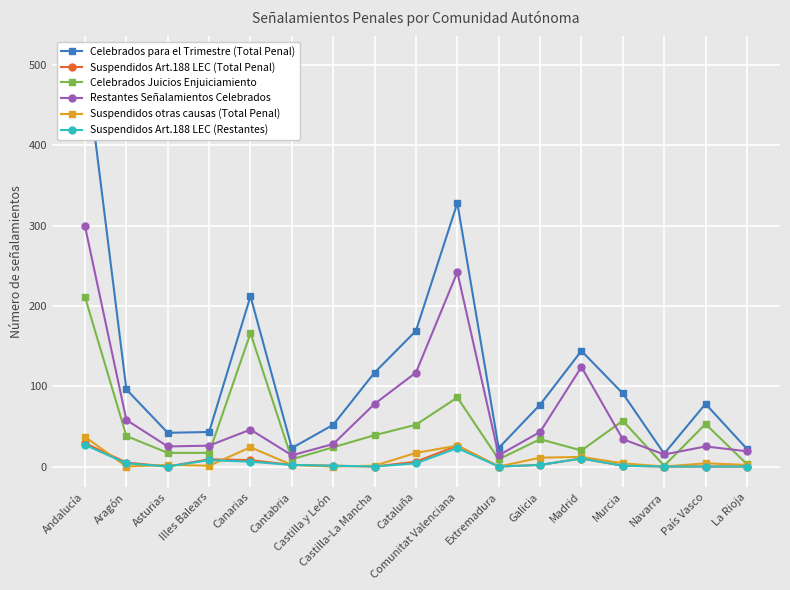

Rank the categories by Restantes Señalamientos Celebrados value from highest to lowest.

Andalucía, Comunitat Valenciana, Madrid, Cataluña, Castilla-La Mancha, Aragón, Canarias, Galicia, Murcia, Castilla y León, Illes Balears, Asturias, País Vasco, La Rioja, Navarra, Cantabria, Extremadura